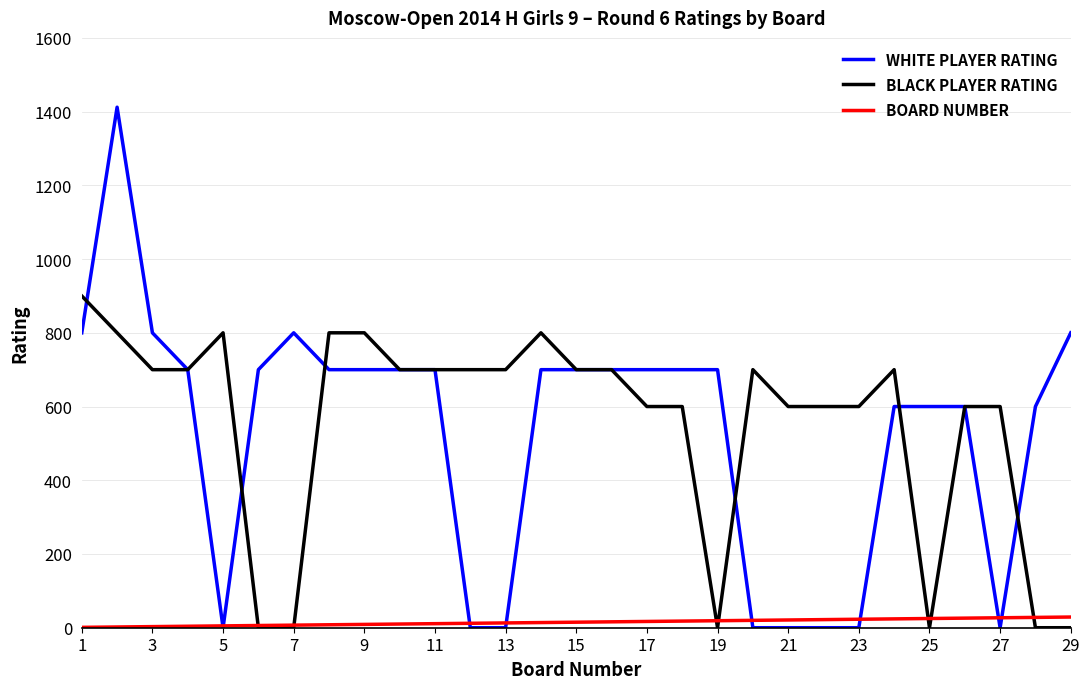

What is the highest value of the BLACK PLAYER RATING series?

900